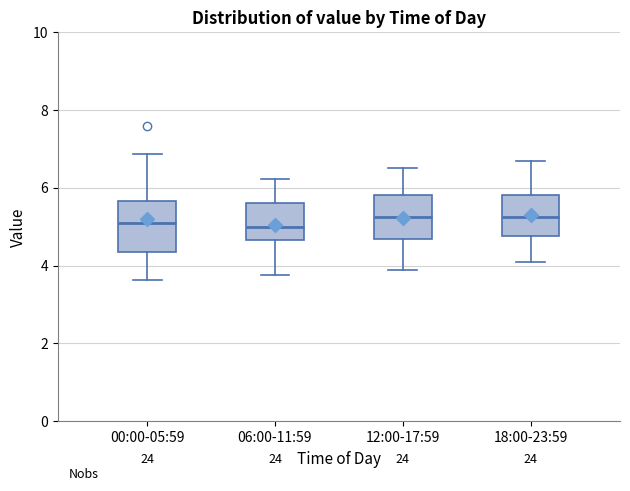

Reading left to right, transcribe this box plot: for each box, give where its median line is, the range the box spans, and where its two whiskers end, as read against the y-axis. The values are not printed on the chart, so give them approximately, as read against the axis.

00:00-05:59: median 5.2, box 4.4 to 5.6, whiskers 3.6 to 6.8
06:00-11:59: median 5.0, box 4.6 to 5.6, whiskers 3.8 to 6.2
12:00-17:59: median 5.2, box 4.6 to 5.8, whiskers 4.0 to 6.6
18:00-23:59: median 5.2, box 4.8 to 5.8, whiskers 4.2 to 6.8